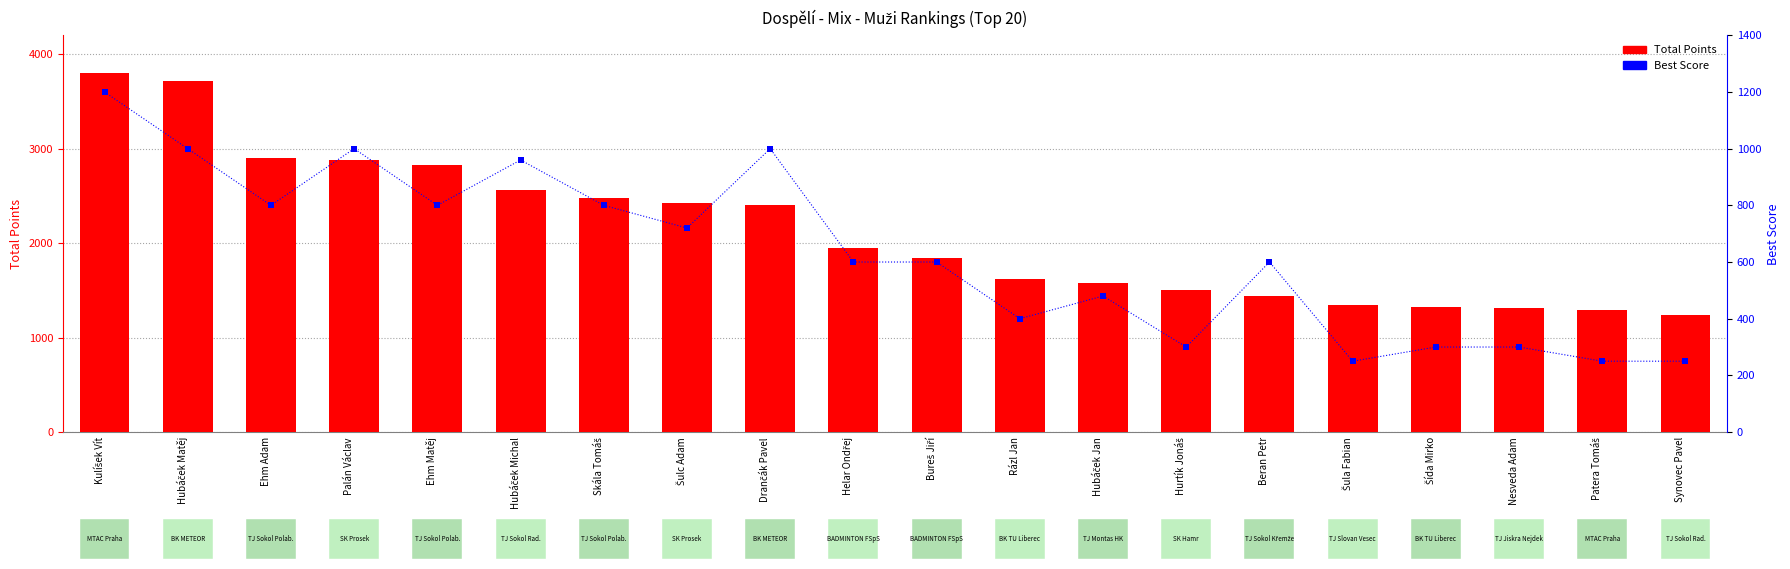

What are all the series names shown in the legend?

Total Points, Best Score